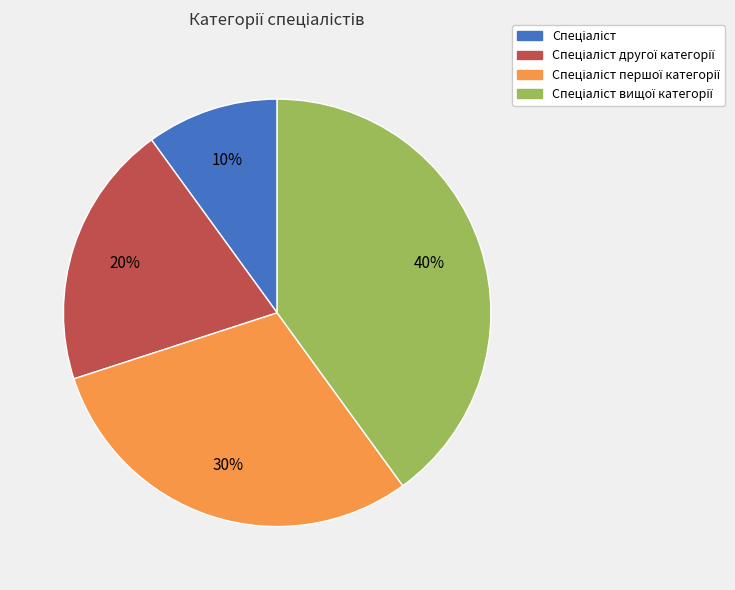

Does any single category account for the majority?

No